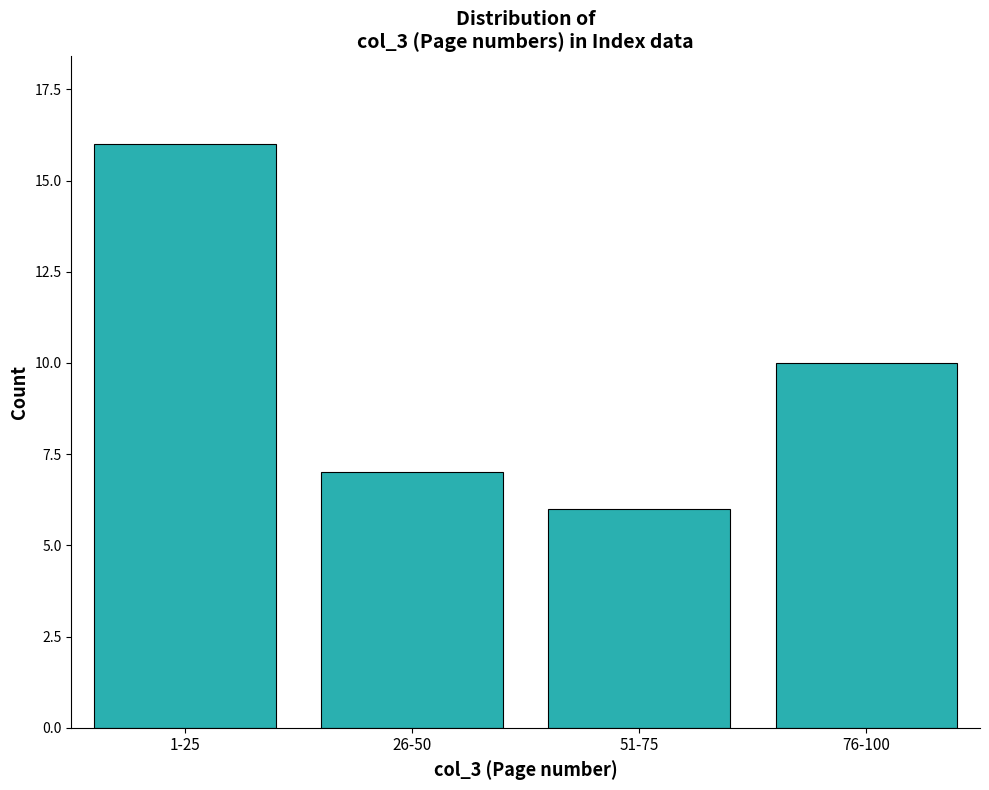

Reading left to right, what are all the values shown in this chart?

16	7	6	10